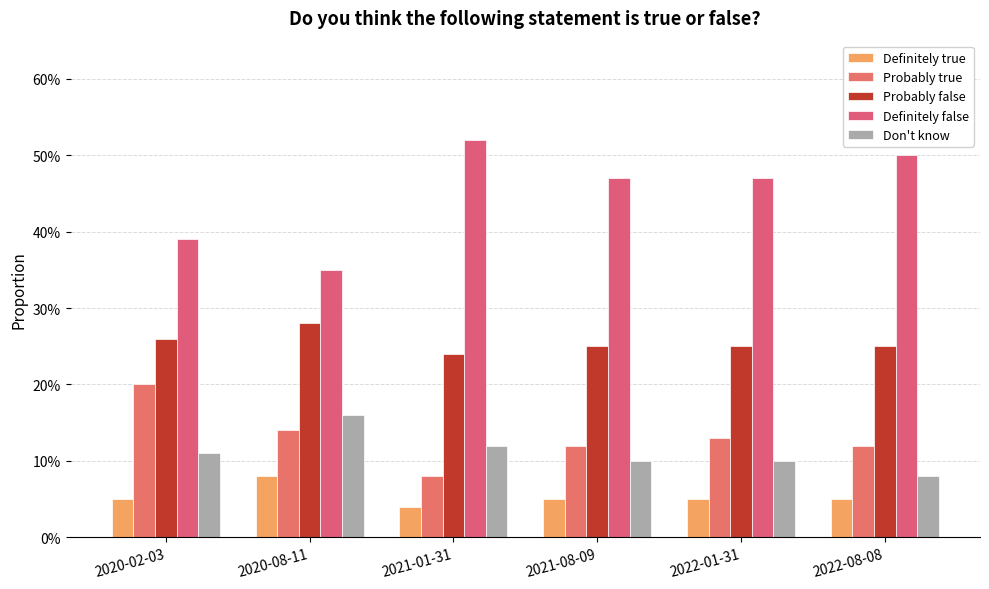

Are the bars grouped side by side (vs. stacked)?

Yes